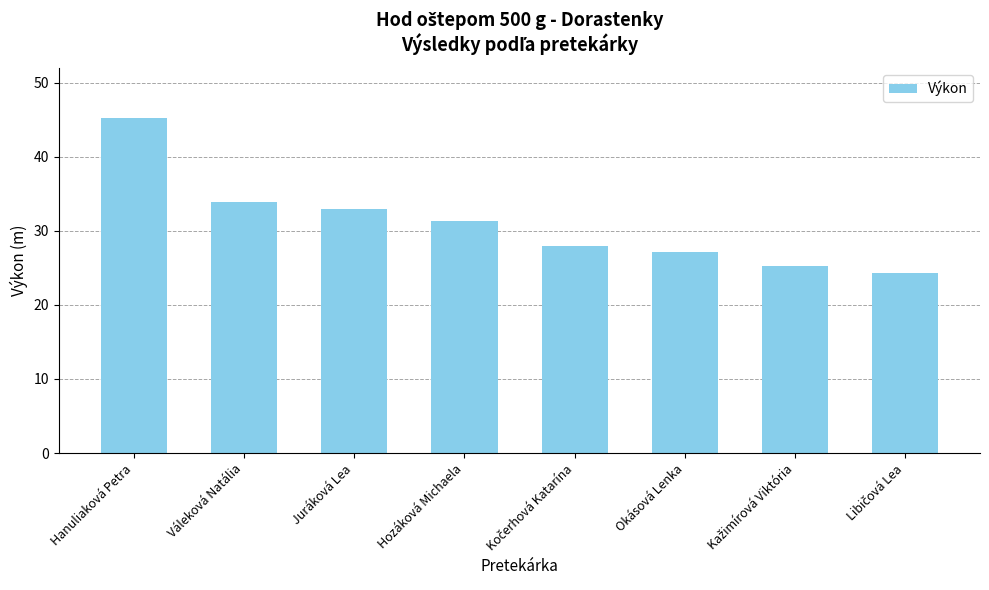

What is the label of the 4th bar from the left?

Hozáková Michaela